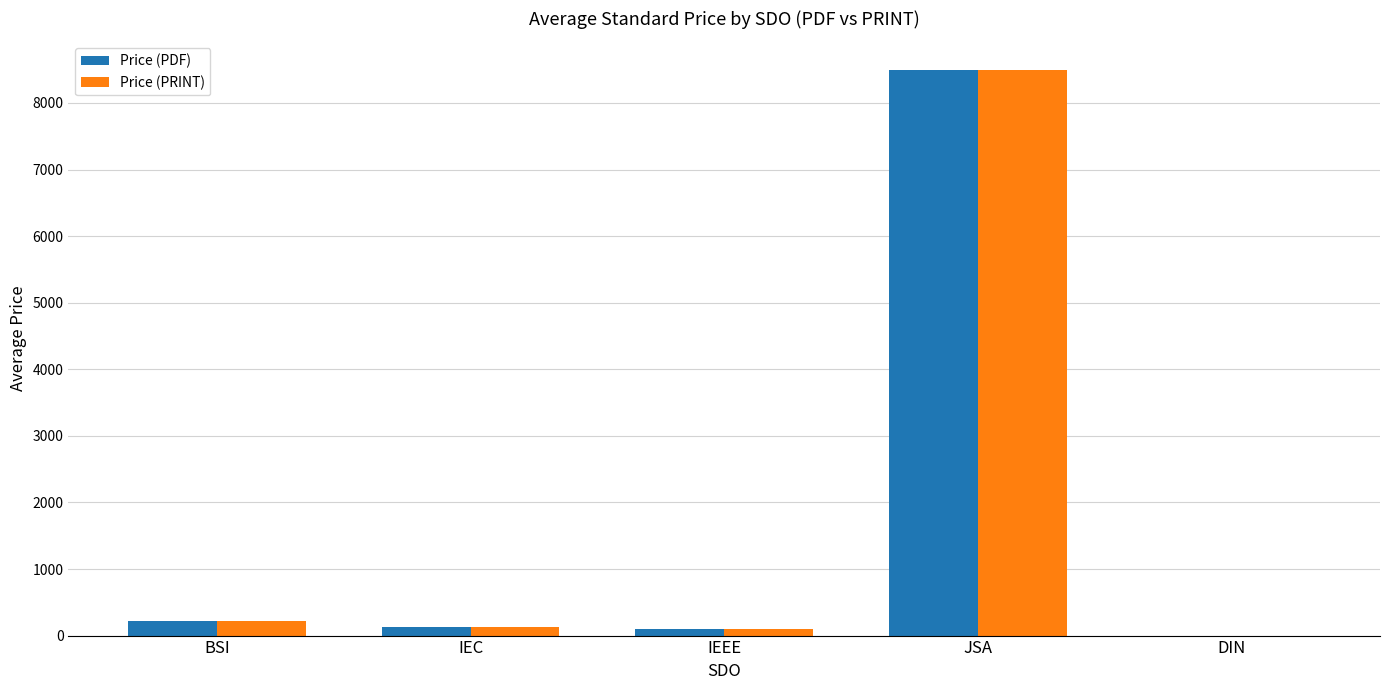

At which category is the sum across all series the highest?

JSA